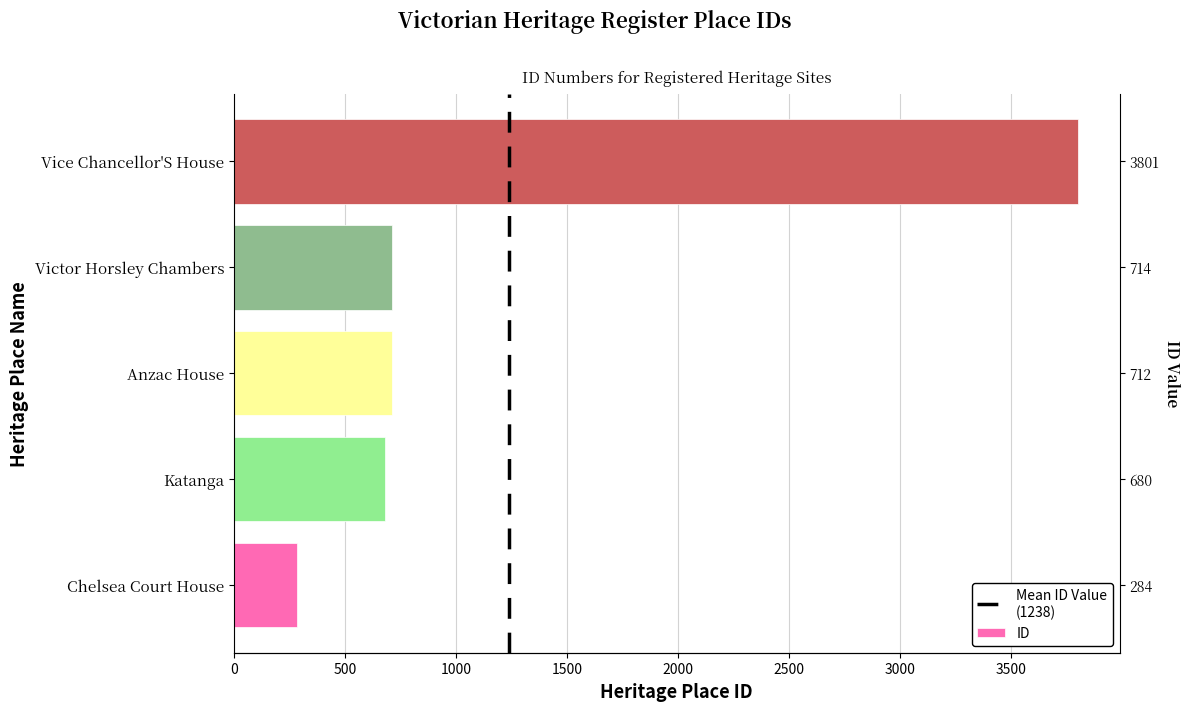

What is the label of the 2nd bar from the left?

Katanga